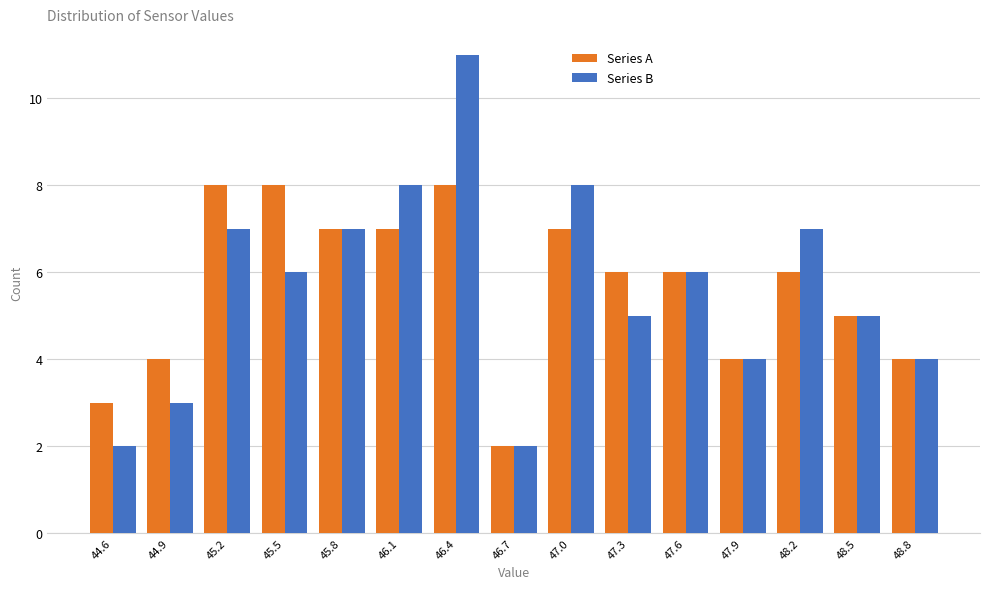

Reading left to right, transcribe this chart: for each range on the x-axis, give the height of each series' bar. Neither the bar edges nor the heights are printed on the chart, so give them approximately, as read against the axes.

44.45 to 44.75: Series A=3	Series B=2
44.75 to 45.05: Series A=4	Series B=3
45.05 to 45.35: Series A=8	Series B=7
45.35 to 45.65: Series A=8	Series B=6
45.65 to 45.95: Series A=7	Series B=7
45.95 to 46.25: Series A=7	Series B=8
46.25 to 46.55: Series A=8	Series B=11
46.55 to 46.90: Series A=2	Series B=2
46.90 to 47.20: Series A=7	Series B=8
47.20 to 47.50: Series A=6	Series B=5
47.50 to 47.80: Series A=6	Series B=6
47.80 to 48.10: Series A=4	Series B=4
48.10 to 48.40: Series A=6	Series B=7
48.40 to 48.70: Series A=5	Series B=5
48.70 to 49.00: Series A=4	Series B=4